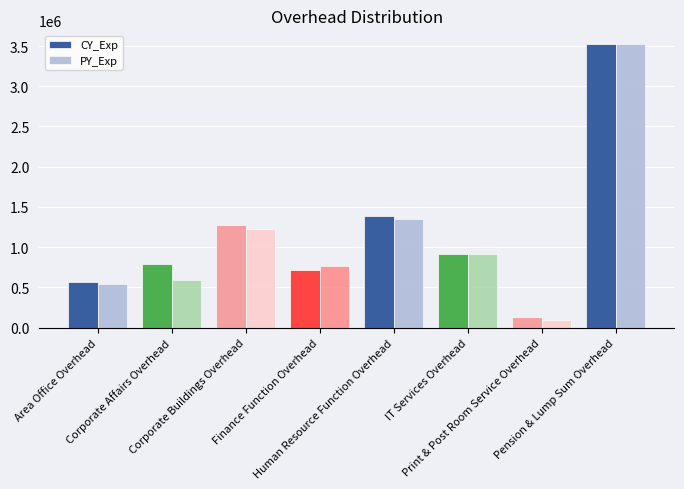

How many distinct data groups are displayed?

2